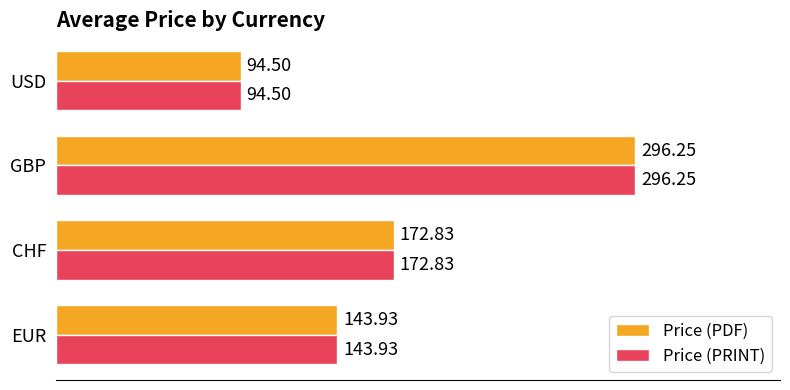

What is the sum of the Price (PDF) values at USD and EUR?

238.4